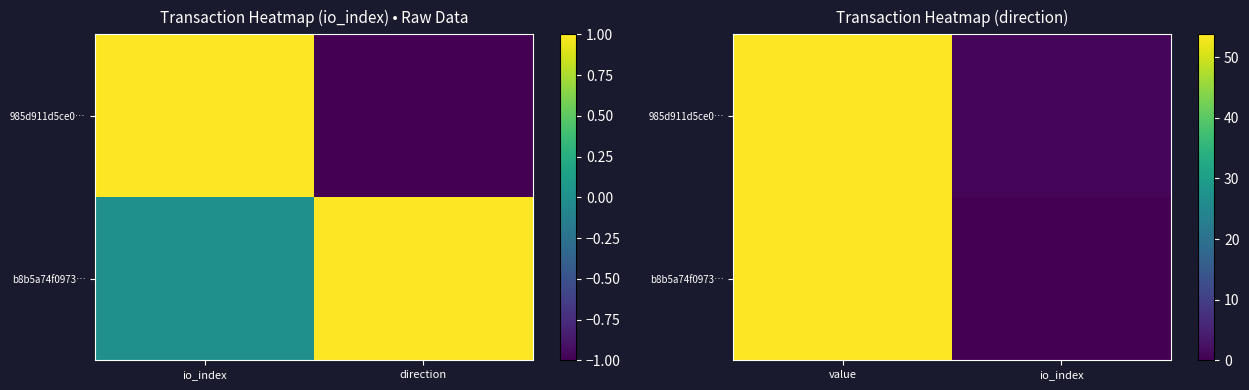

The value of 985d911d5ce0… at io_index is 1.8. True or false?

False